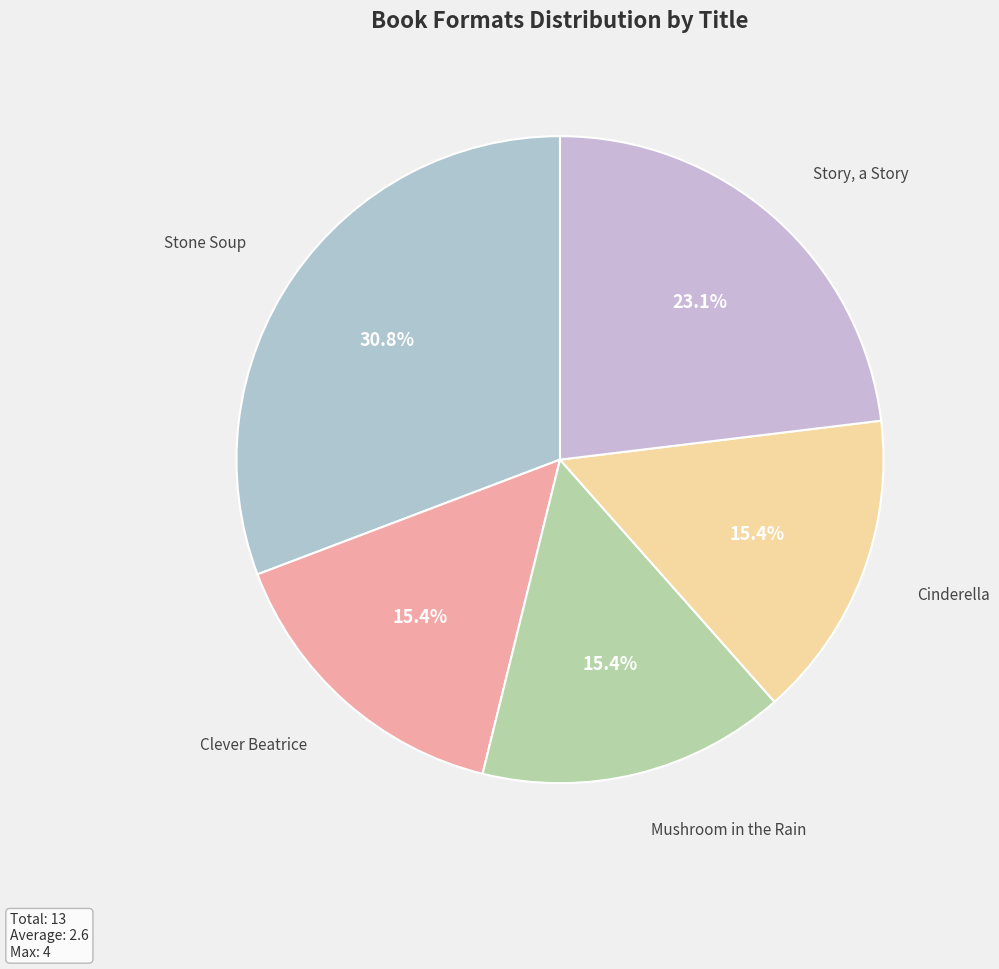

To the nearest percent, what is the combined percentage of Cinderella and Mushroom in the Rain?

31%